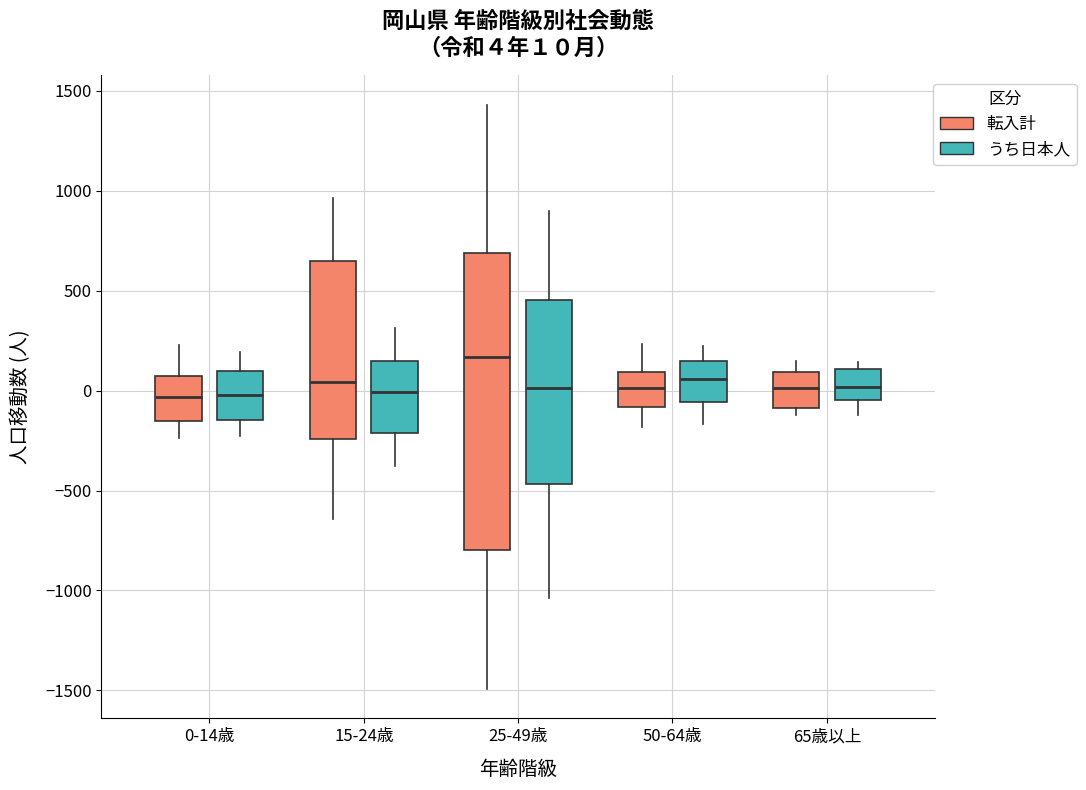

Which box is the tallest, from its lower edge to its upper edge?

25-49歳 (転入計)